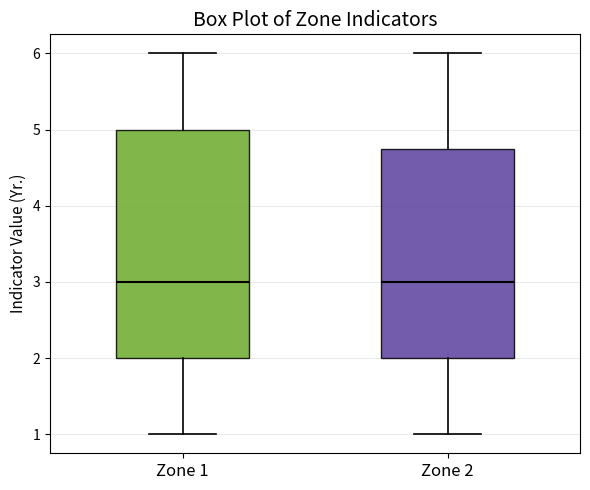

Reading left to right, read every box against the y-axis: the position of its median line, the range the box covers, and the ends of its whiskers. The values are not printed on the chart, so give them approximately, as read against the axis.

Zone 1: median 3.0, box 2.0 to 5.0, whiskers 1.0 to 6.0
Zone 2: median 3.0, box 2.0 to 4.8, whiskers 1.0 to 6.0